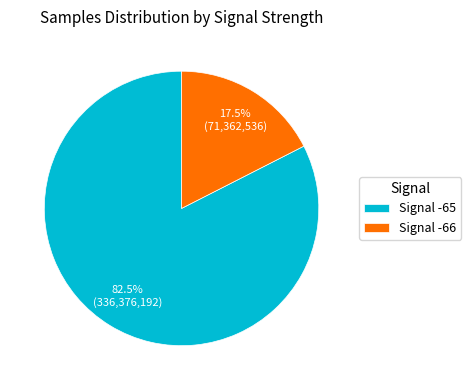

How many slices are in this pie chart?

2